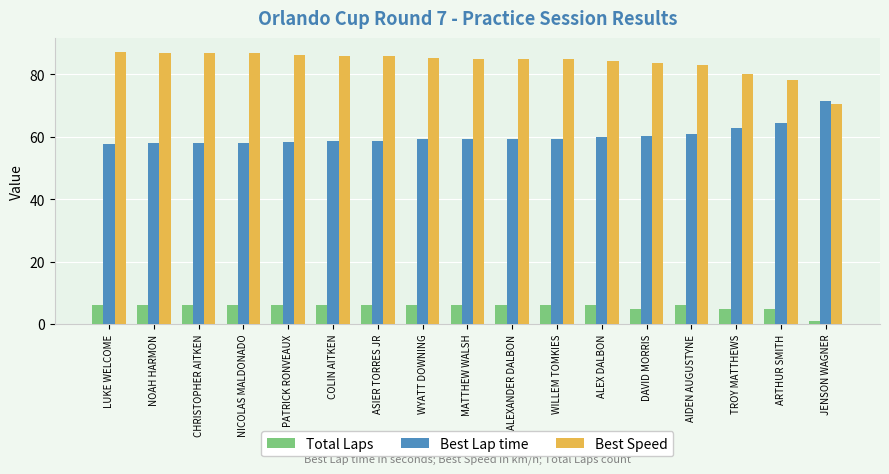

Which series has the largest total across all categories?

Best Speed